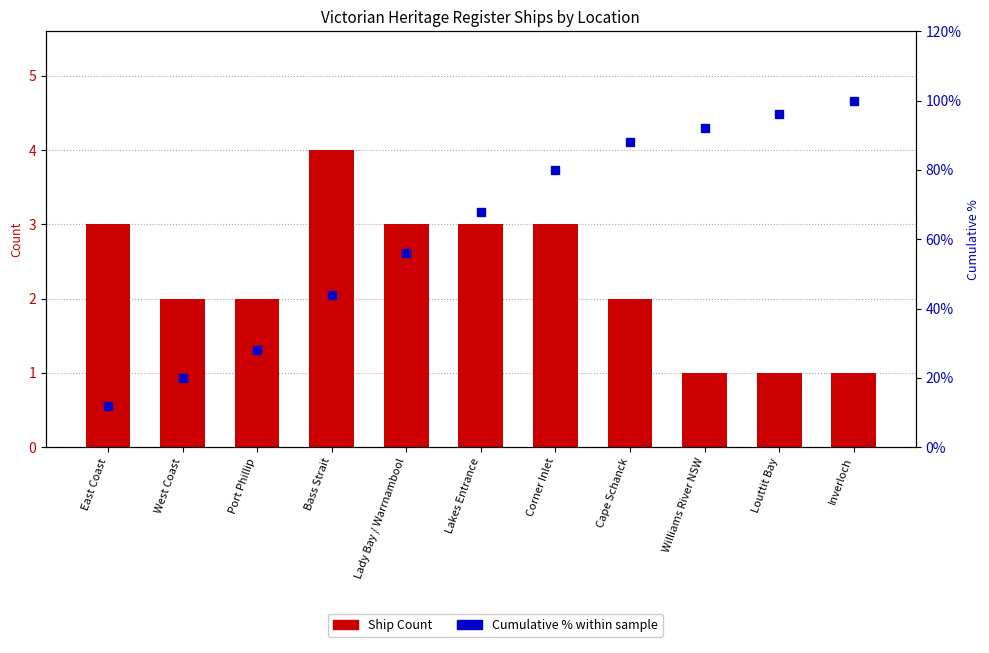

What is the sum of the Ship Count values at East Coast and Lady Bay / Warrnambool?

6.0